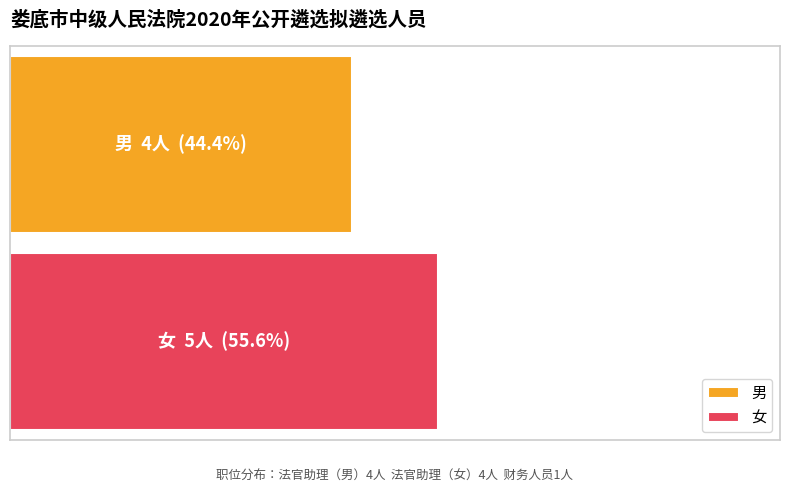

What are all the series names shown in the legend?

男, 女